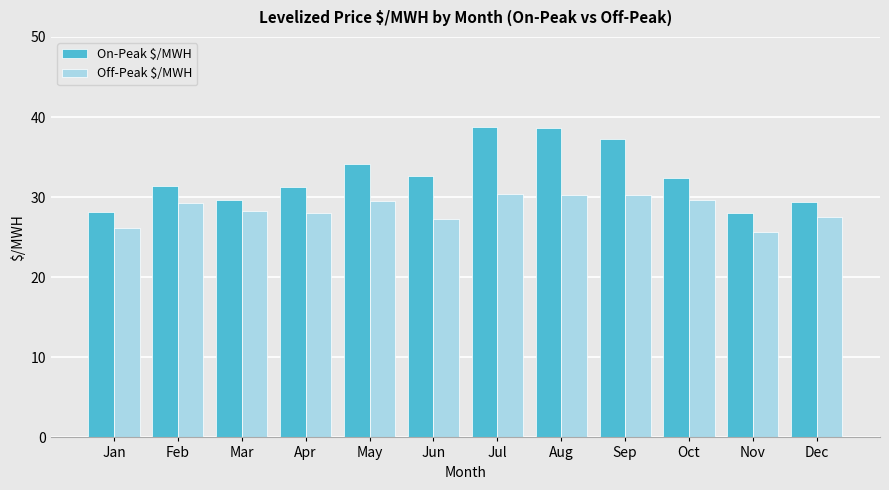

What is the total value across all series at May?

63.6